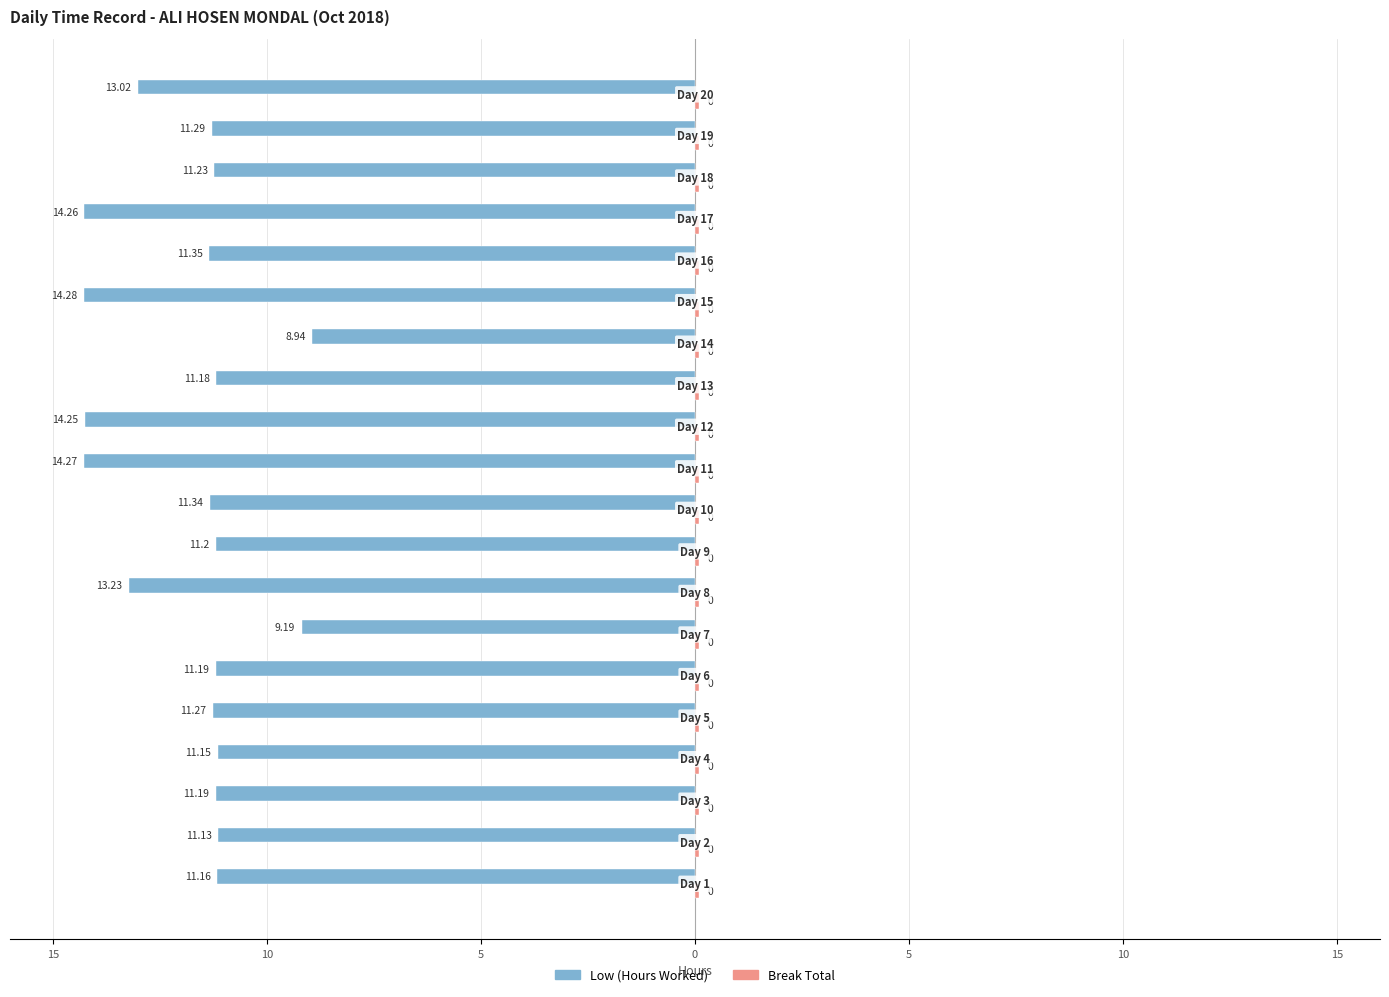

Are the bars grouped side by side (vs. stacked)?

Yes